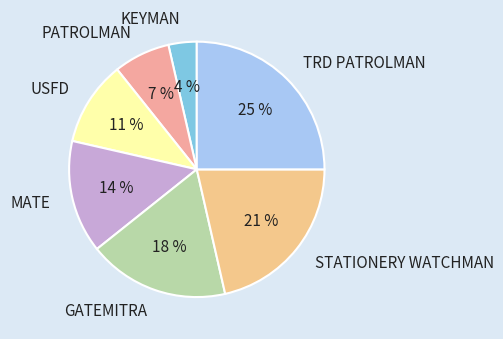

To the nearest percent, what is the difference between the GATEMITRA and USFD slice percentages?

7%